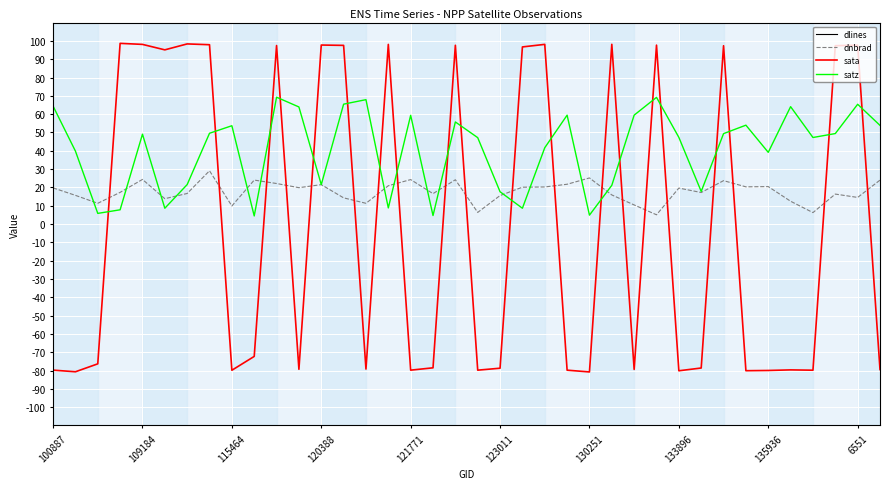

How many lines are shown in the chart?

4